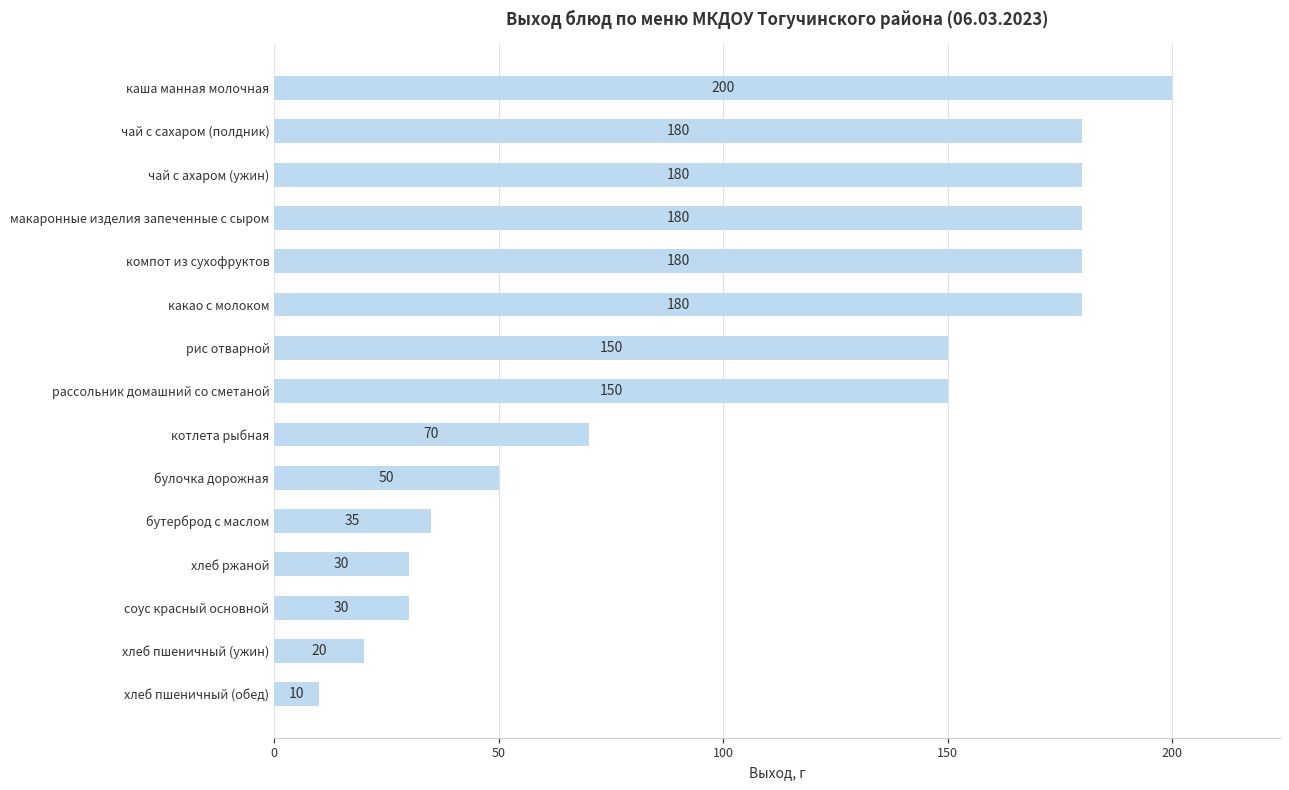

What is the ratio of the value at хлеб пшеничный (обед) to the value at бутерброд с маслом?

0.3